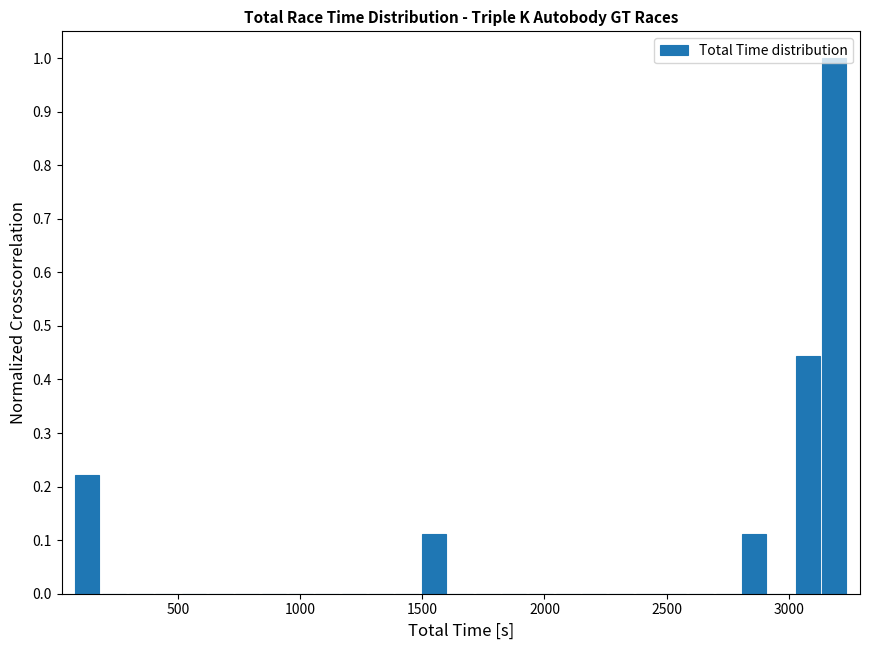

Around what value on the x-axis is the tallest bar? Give the approximate position of its centre, as read against the axis.

3200